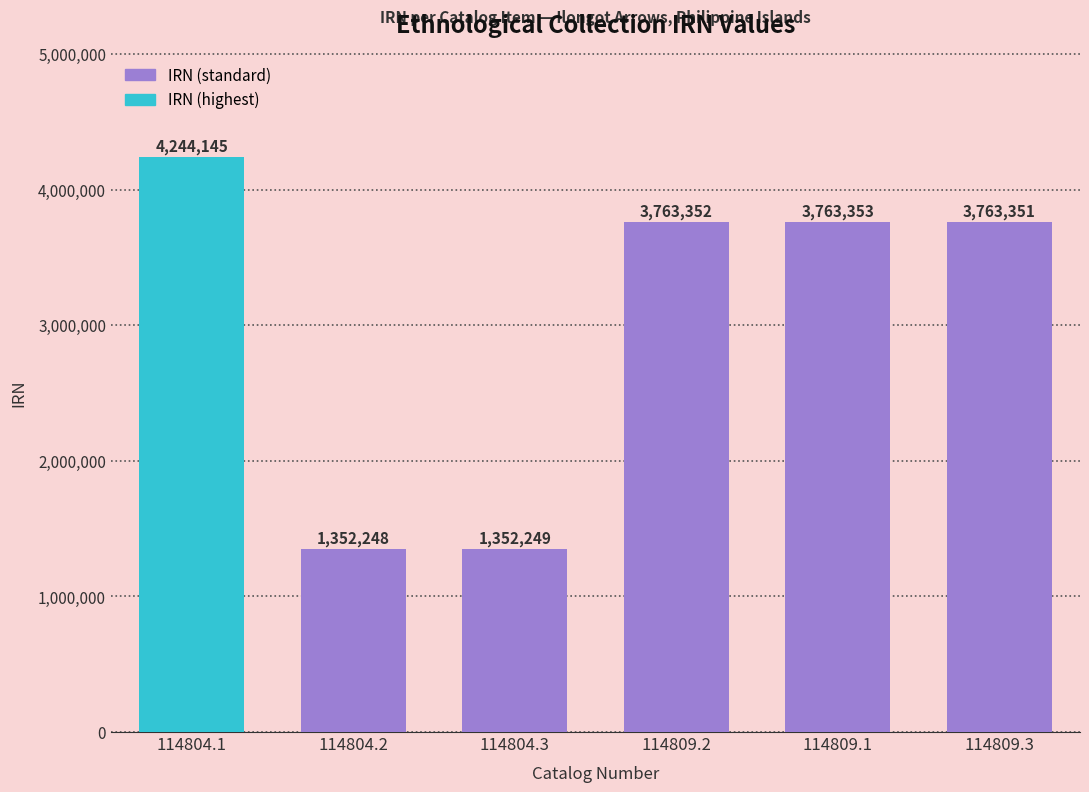

What is the change in value from 114804.2 to 114809.2?

+2411104